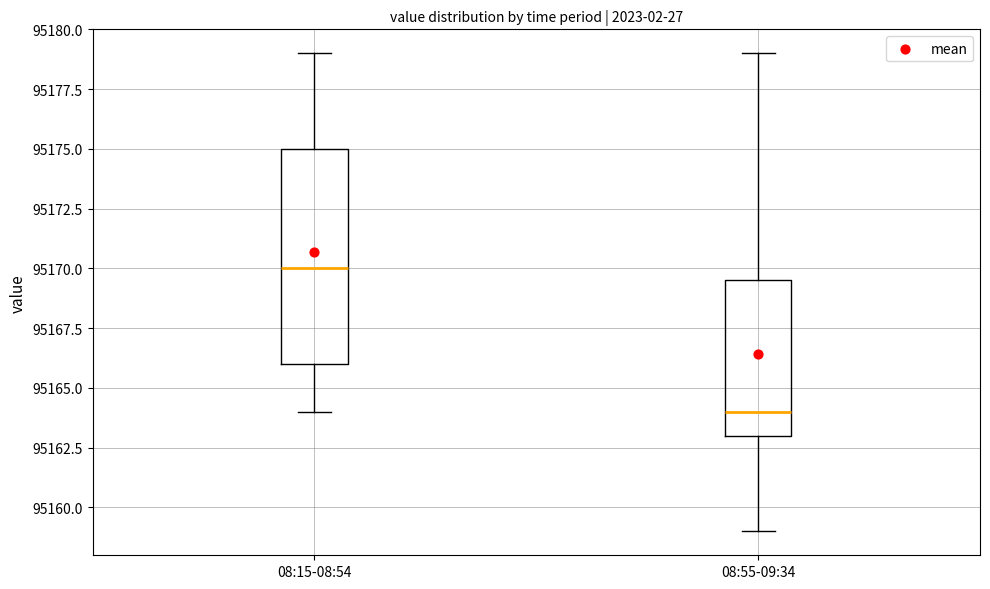

Reading left to right, read every box against the y-axis: the position of its median line, the range the box covers, and the ends of its whiskers. The values are not printed on the chart, so give them approximately, as read against the axis.

08:15-08:54: median 95170.0, box 95166.0 to 95175.0, whiskers 95164.0 to 95179.0
08:55-09:34: median 95164.0, box 95163.0 to 95169.5, whiskers 95159.0 to 95179.0